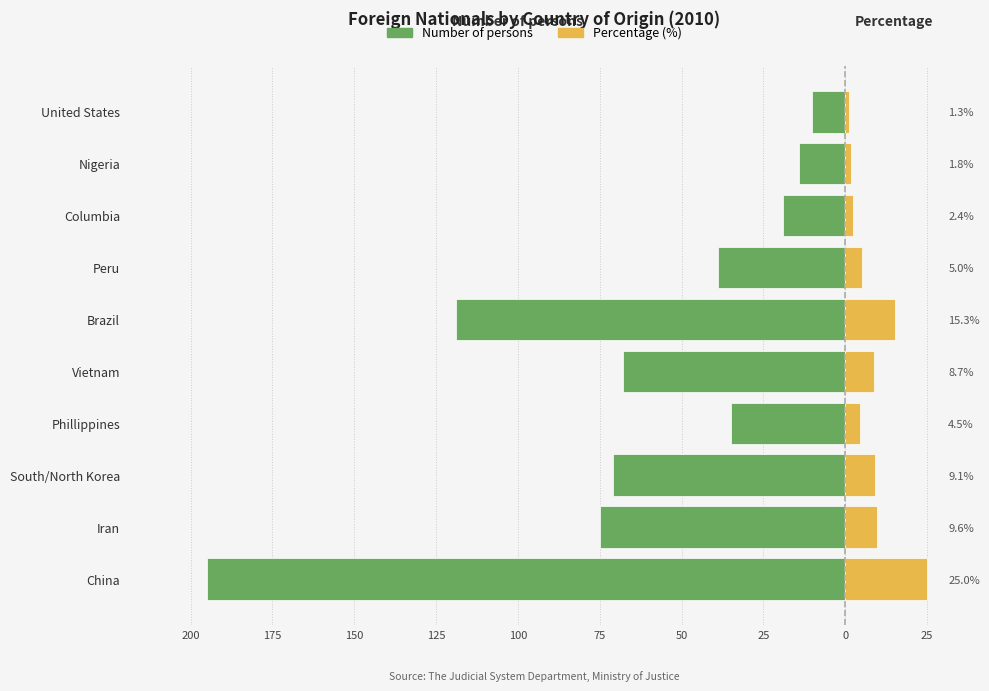

How many bars are there in total?

20